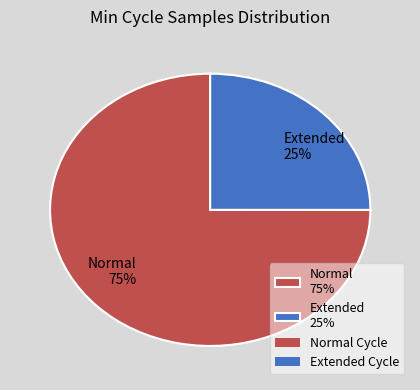

Which slice is the smallest?

Extended 25%